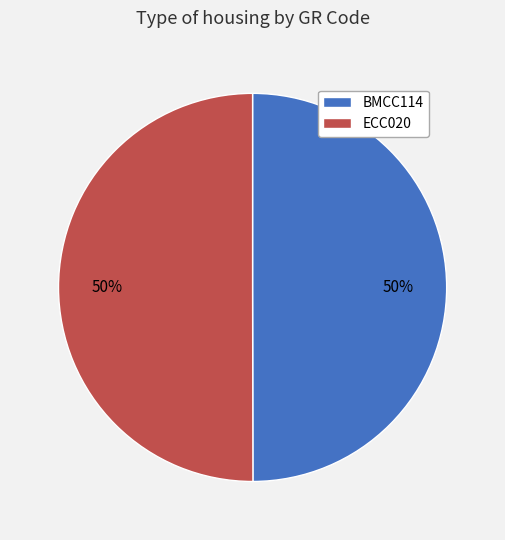

What is the ratio of the value at ECC020 to the value at BMCC114?

1.0